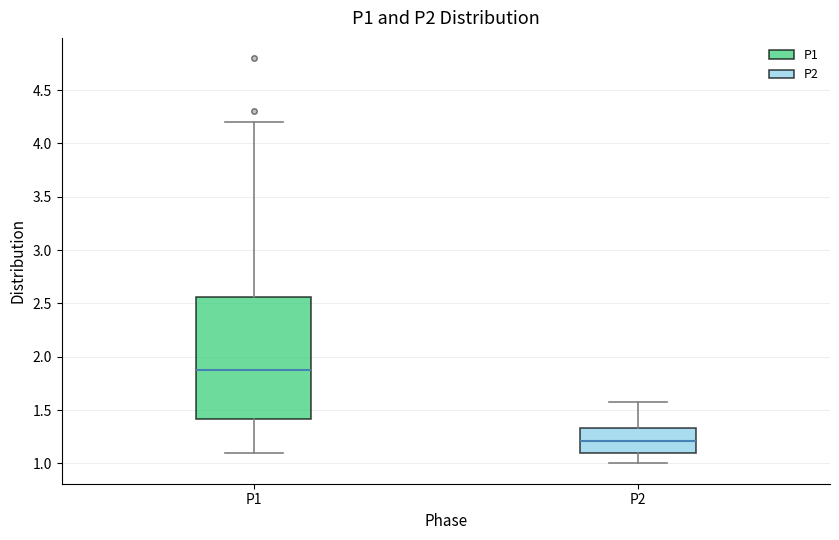

Reading left to right, transcribe this box plot: for each box, give where its median line is, the range the box spans, and where its two whiskers end, as read against the y-axis. The values are not printed on the chart, so give them approximately, as read against the axis.

P1: median 1.90, box 1.40 to 2.55, whiskers 1.10 to 4.20
P2: median 1.20, box 1.10 to 1.35, whiskers 1.00 to 1.60